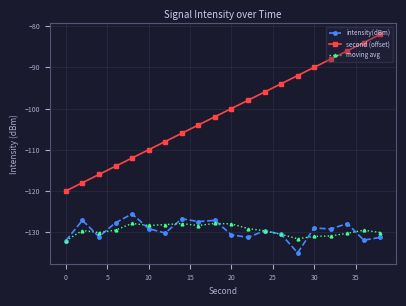

Rank the series by their maximum value, from lowest to highest.

moving avg, intensity(dBm), second (offset)